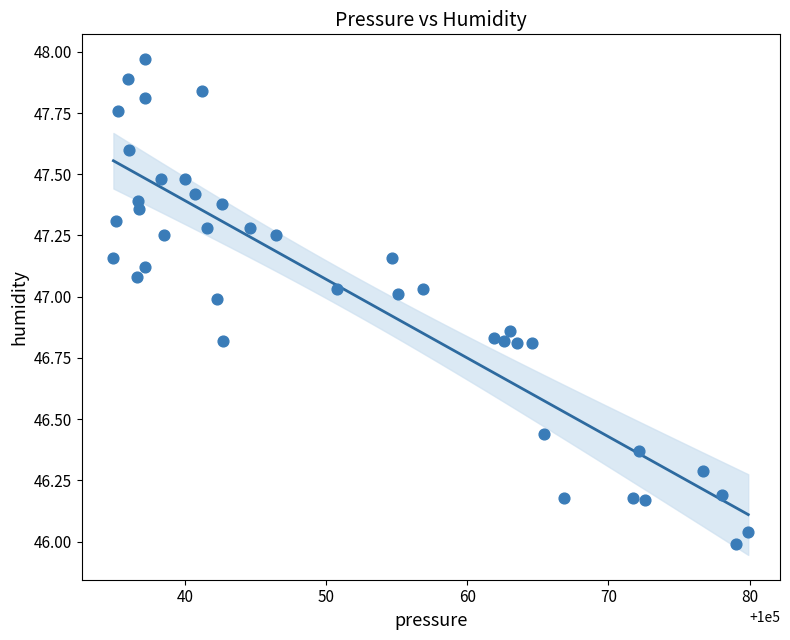

What is the range of X values (max minus min)?

45.0